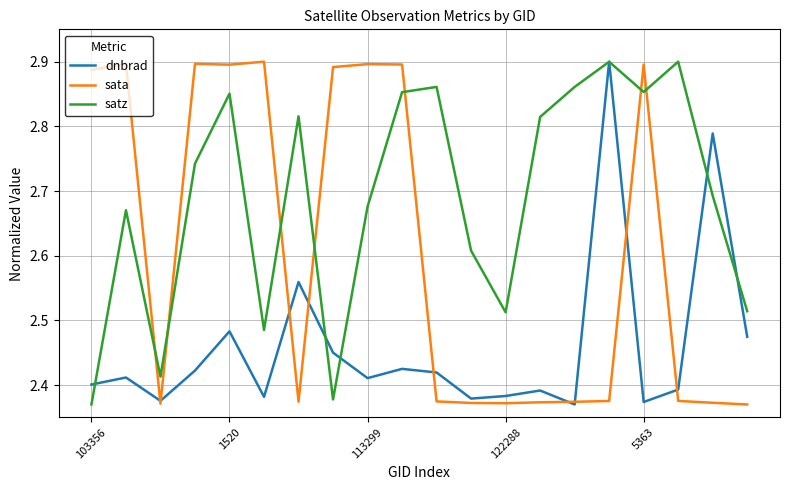

Which series has the largest total across all categories?

satz